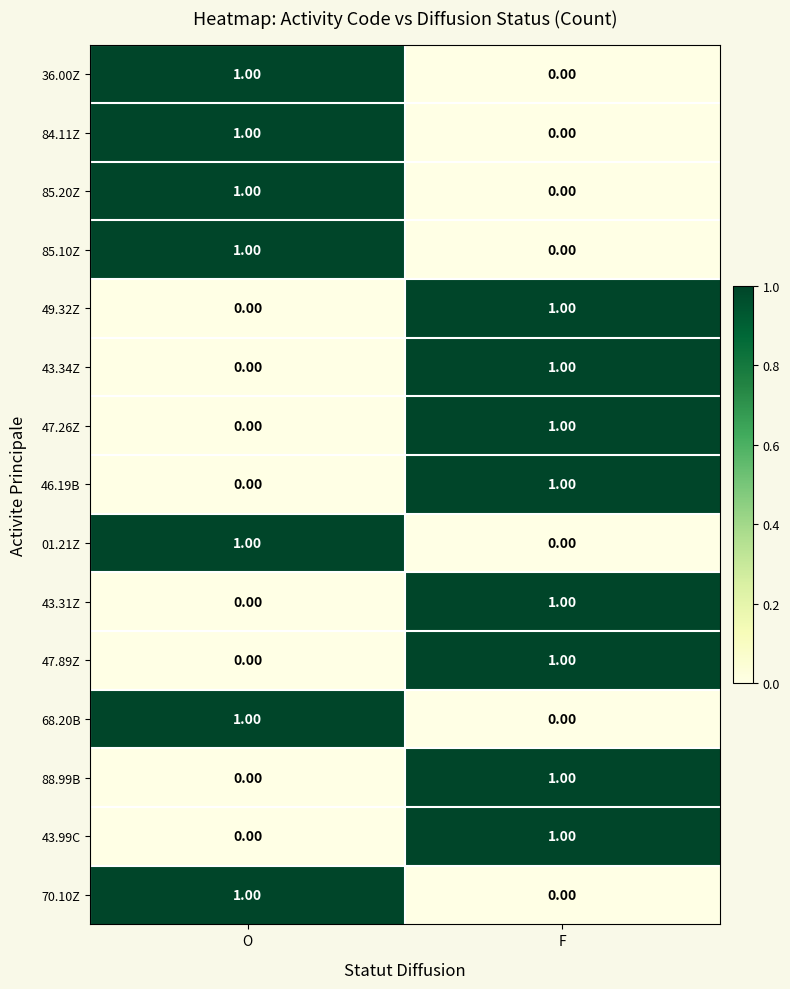

How many positive values does the 46.19B series have?

1